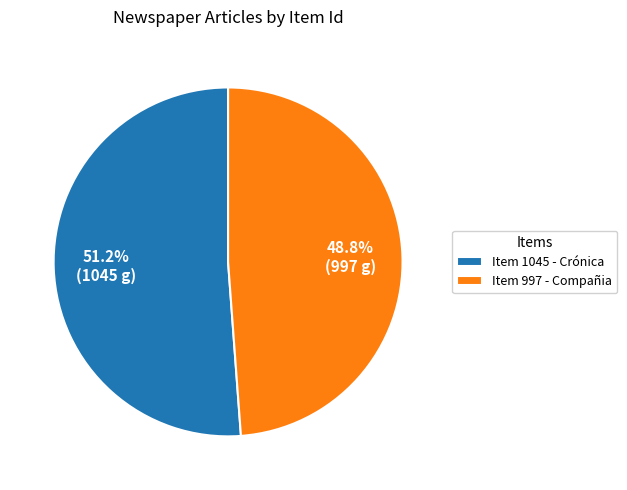

Which slice is the smallest?

Item 997 - Compañia